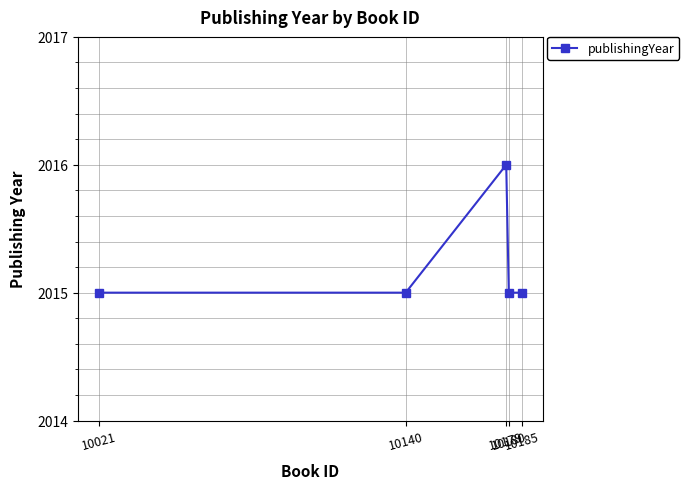

The chart shows a value of 3227 at 10185. True or false?

False